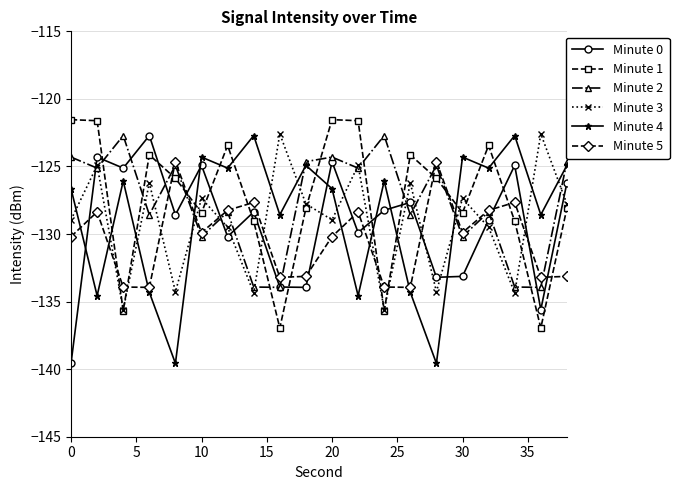

True or false: Minute 4 has more than 2 interior local peaks.

True